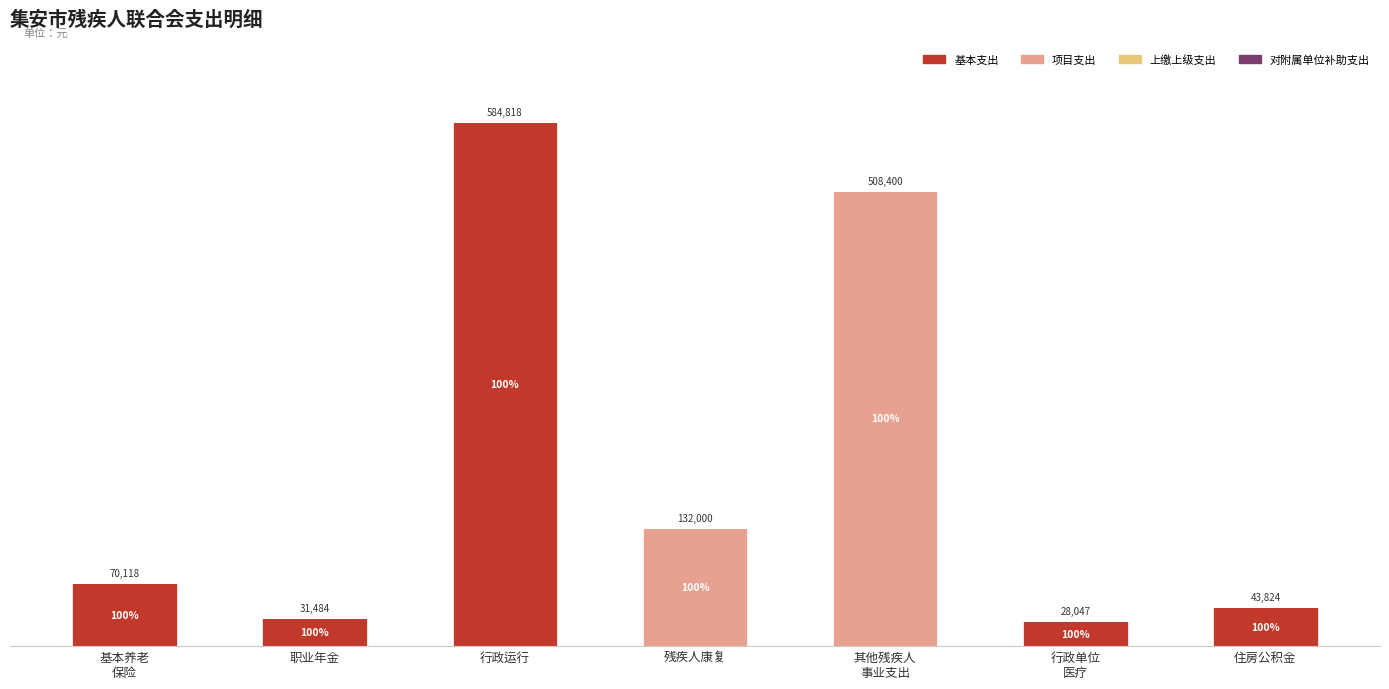

At which category is the sum across all series the highest?

行政运行